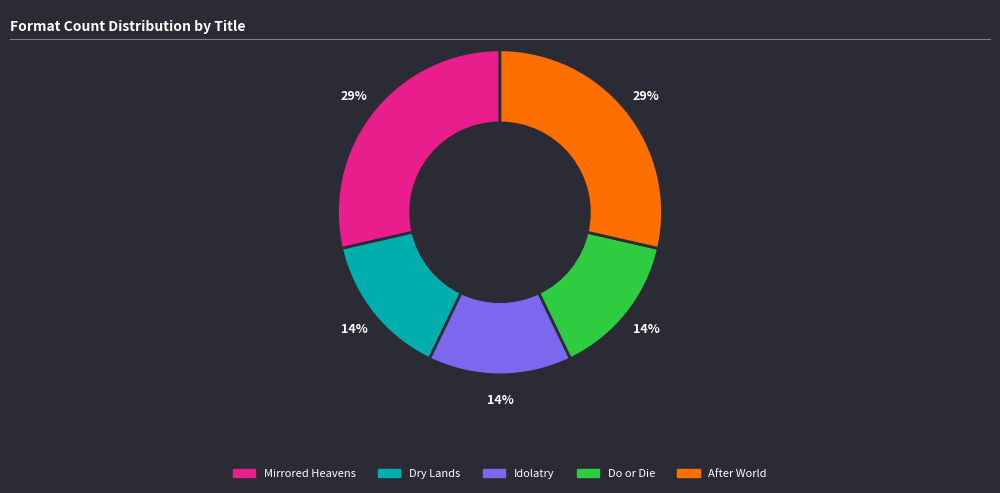

Do Do or Die and Mirrored Heavens together represent more than half of the pie?

No